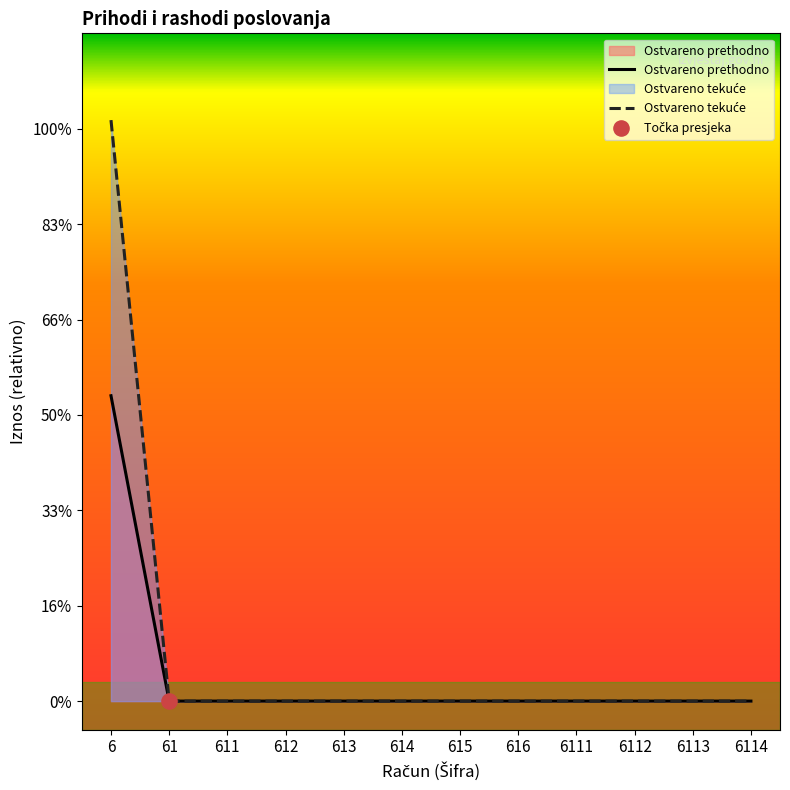

Which series contains the highest Y value?

Ostvareno tekuće